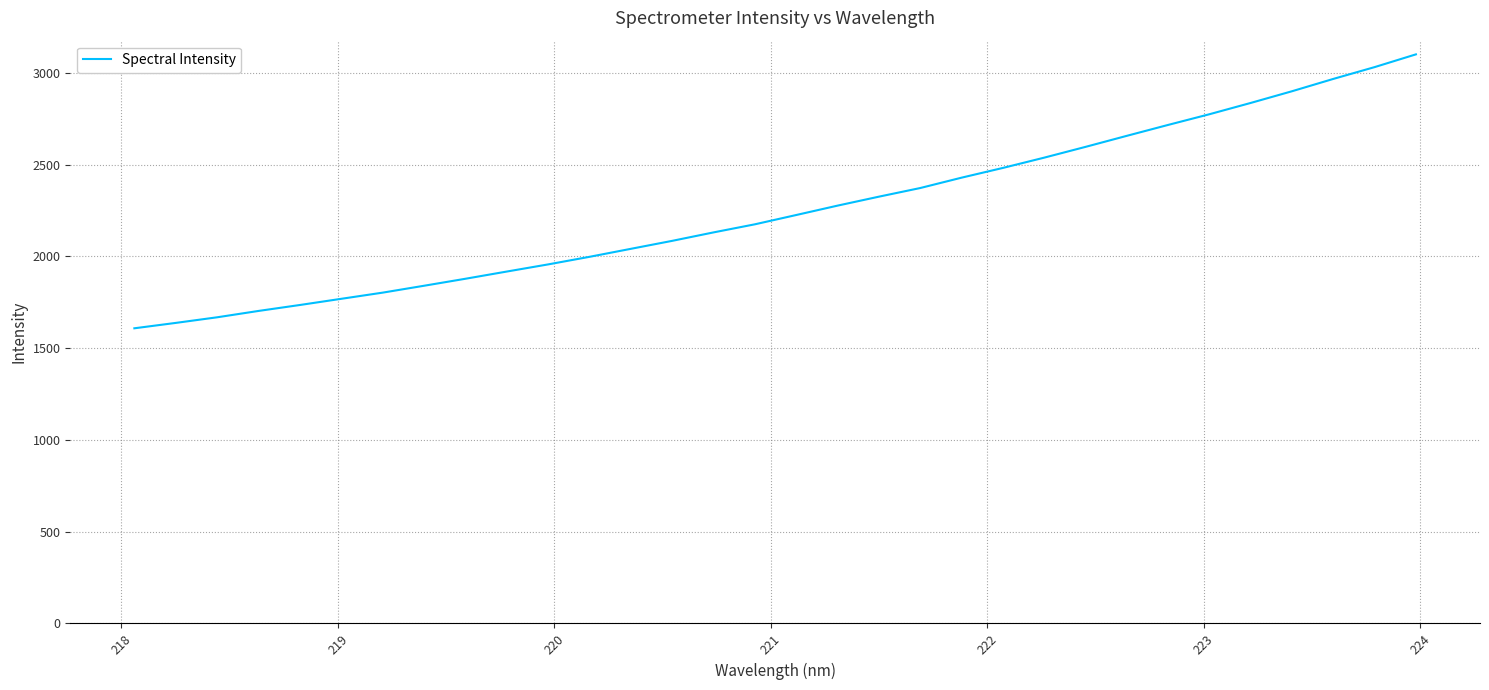

What is the greatest value displayed?

3100.5